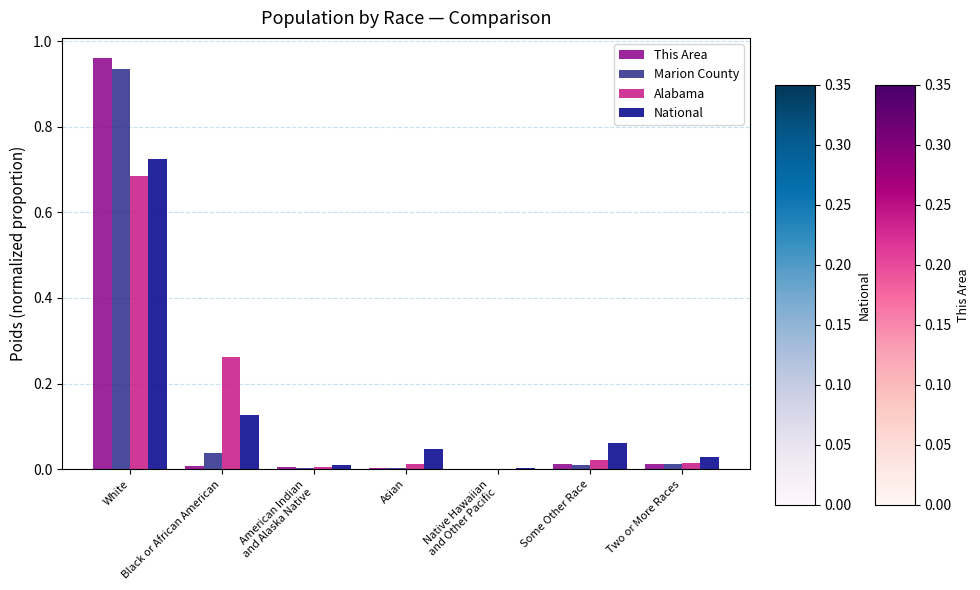

At which label does Marion County reach its peak?

White